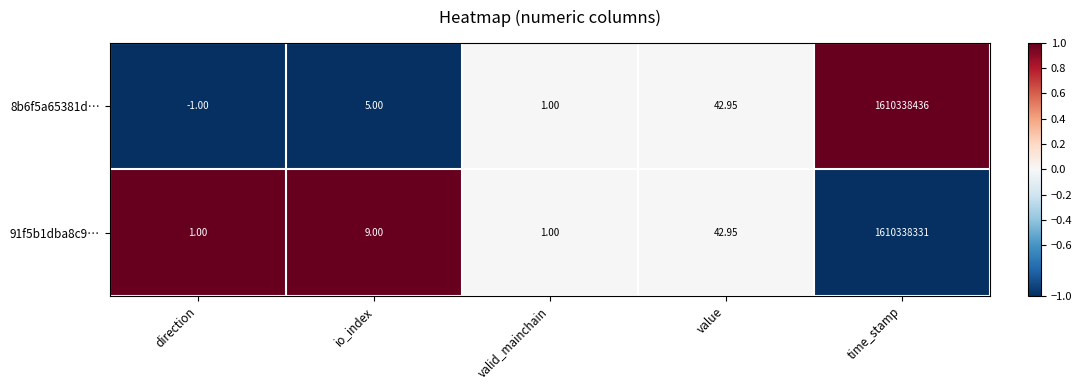

Between direction and value, which series saw the biggest shift?

8b6f5a65381d…